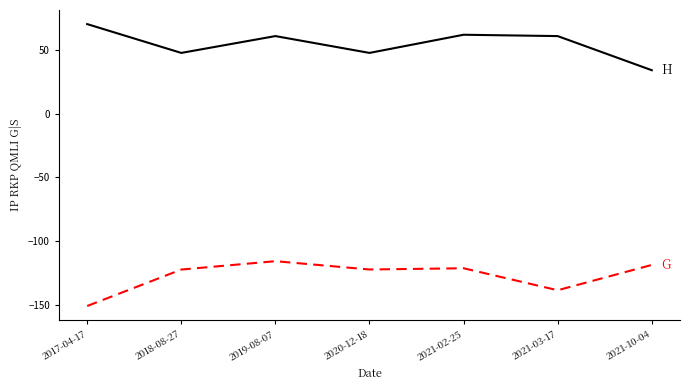

What is the maximum value shown in the chart?

70.2